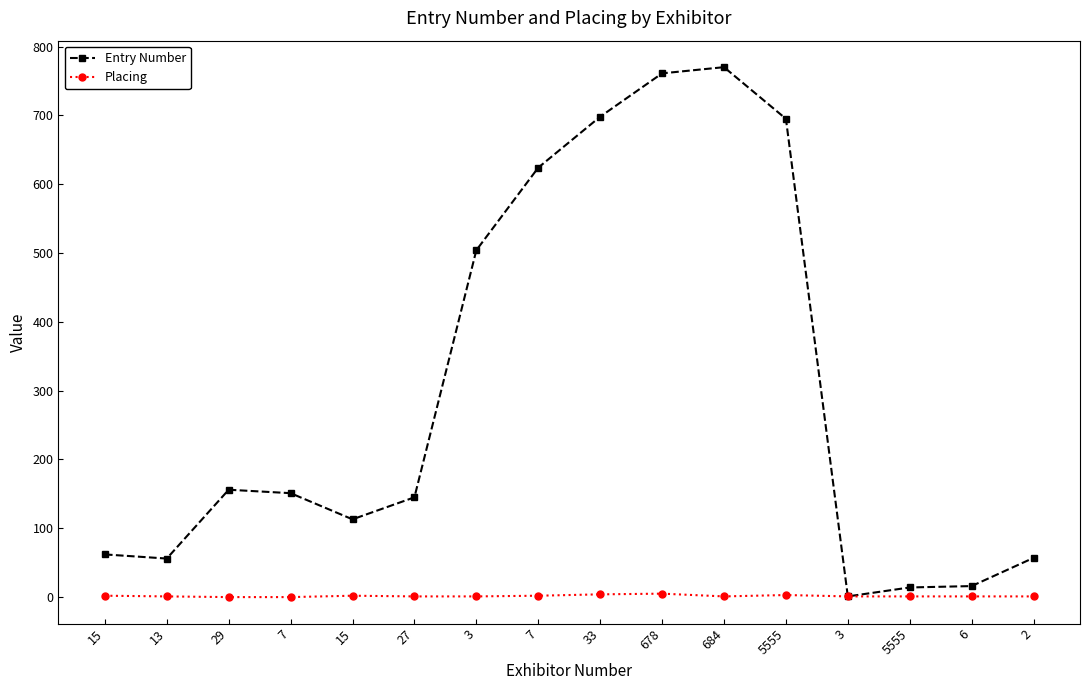

Which category has the lowest value in the Entry Number series?

3